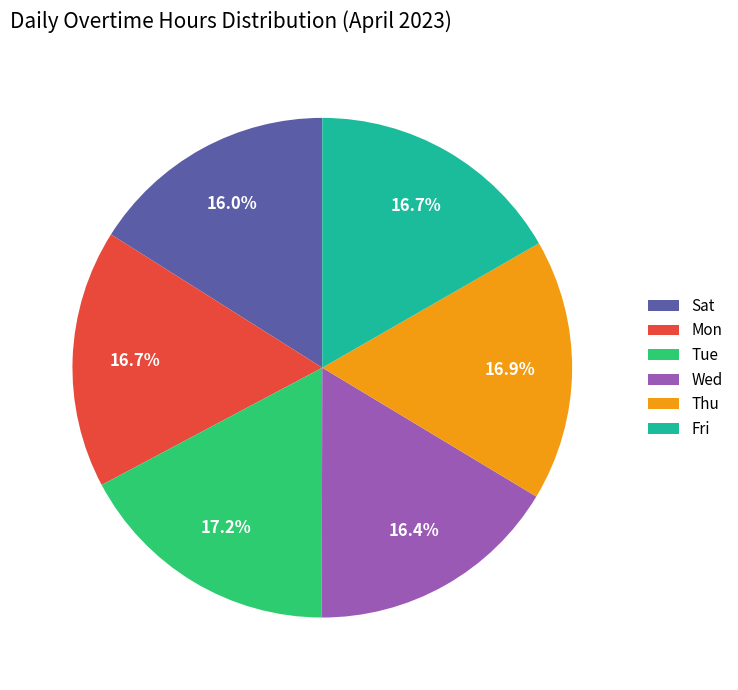

True or false: Wed accounts for 29% of the total.

False